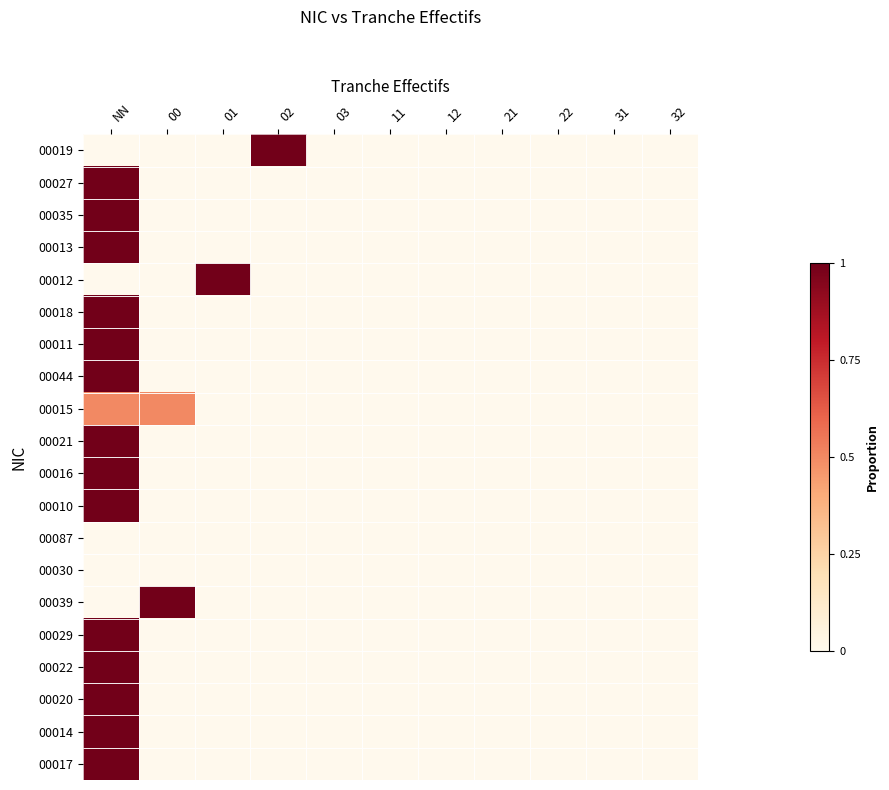

At which category is the sum across all series the highest?

NN